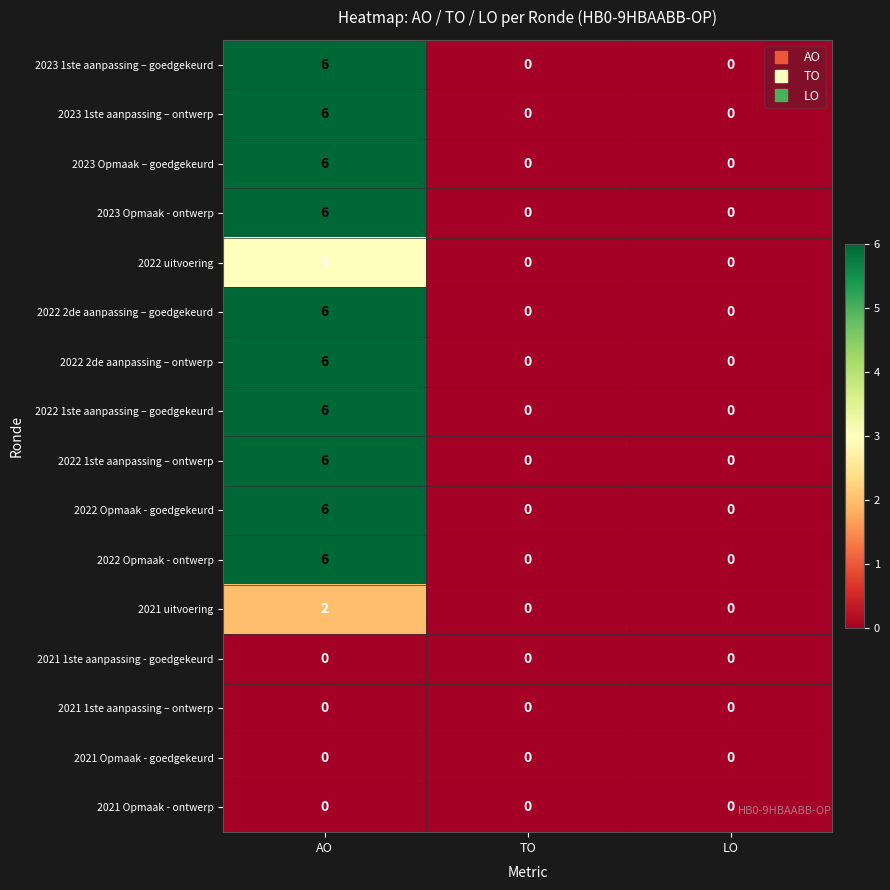

What is the difference between the maximum and minimum values in the 2022 uitvoering series?

3